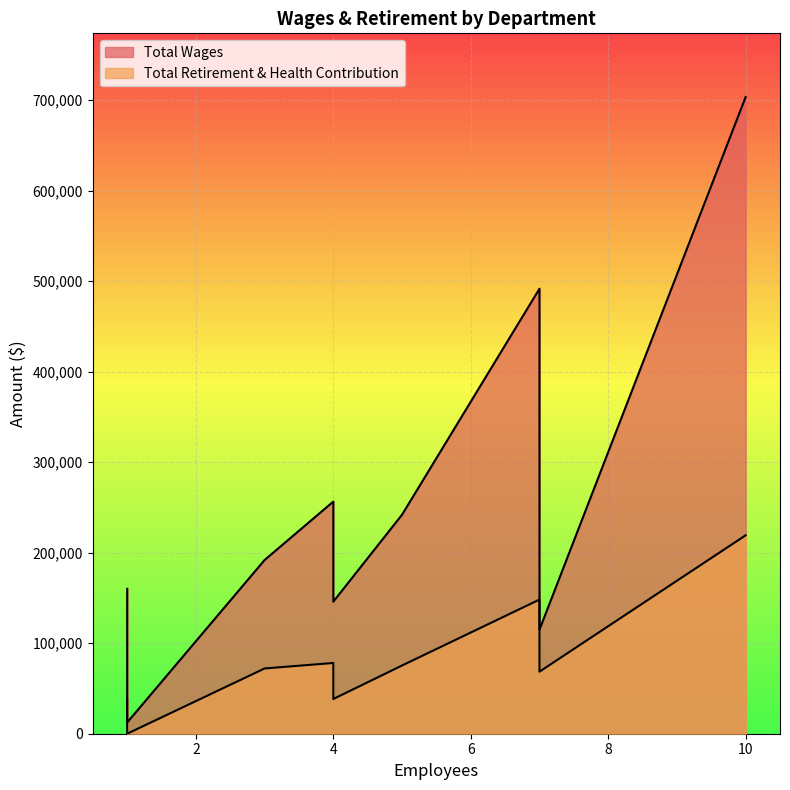

What is the difference between the maximum and minimum values in the Total Retirement & Health Contribution series?

219203